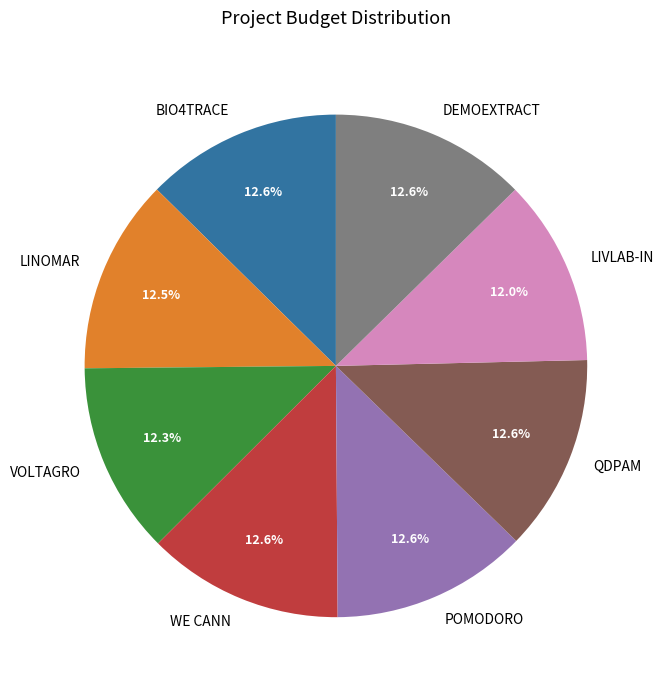

Combined, do POMODORO and LIVLAB-IN account for over 50%?

No